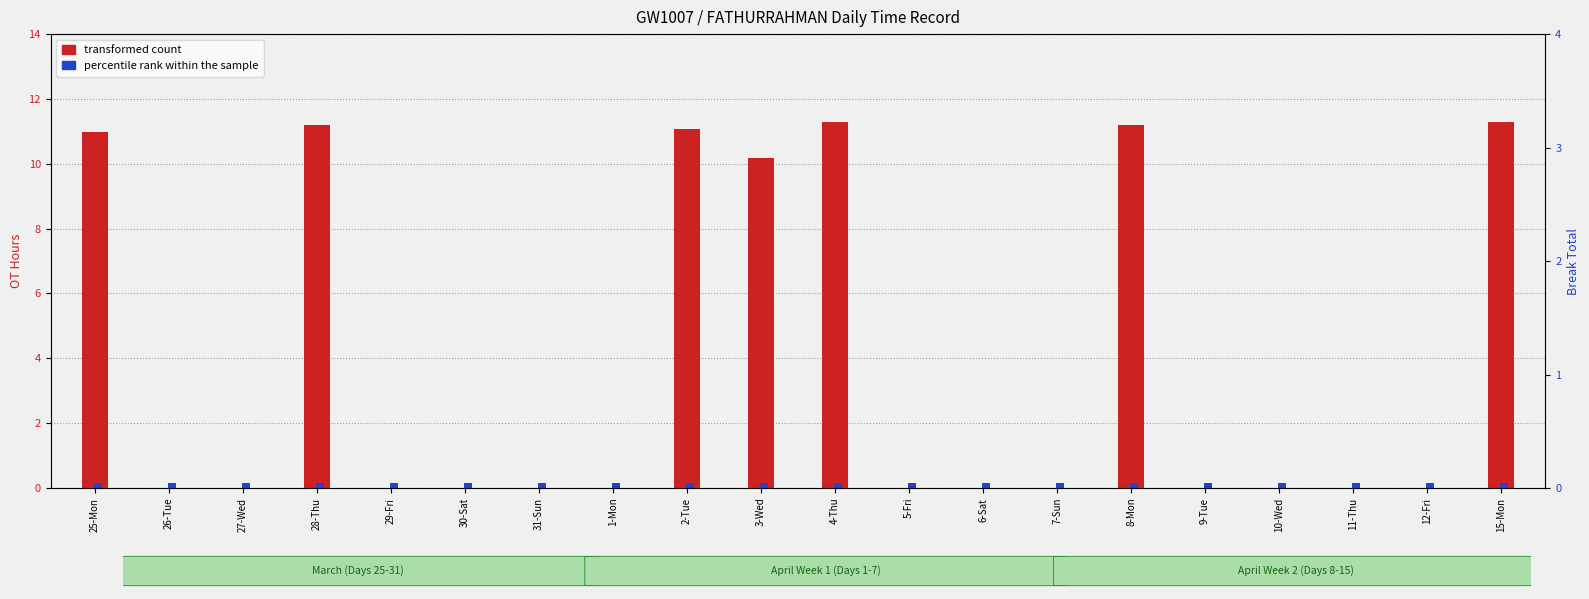

Rank the series by their maximum value, from highest to lowest.

transformed count, percentile rank within the sample